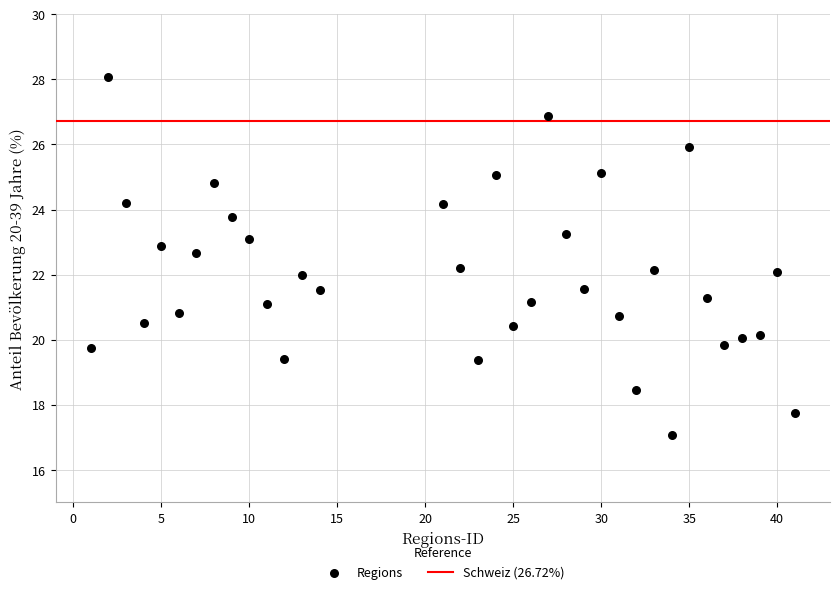

What is the range of Y values (max minus min)?

11.0